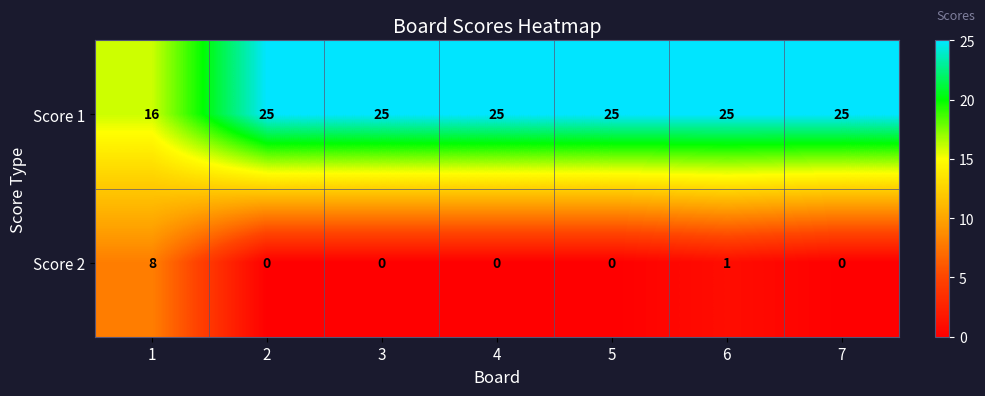

What is the average value of the Score 1 series?

24